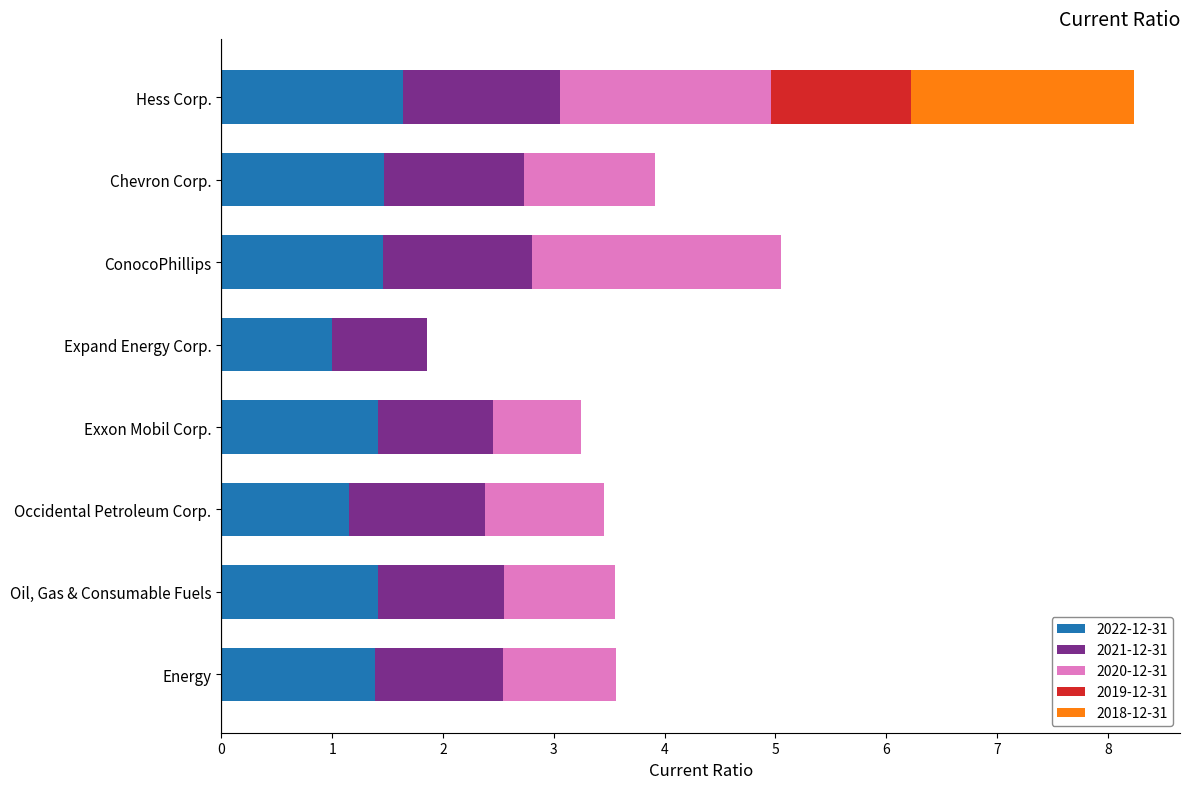

The 2022-12-31 series shows 1.5 at ConocoPhillips. True or false?

True